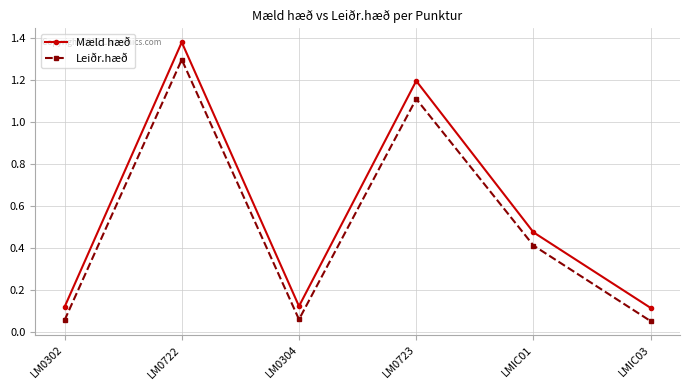

True or false: Mæld hæð has more than 0 interior local peaks.

True